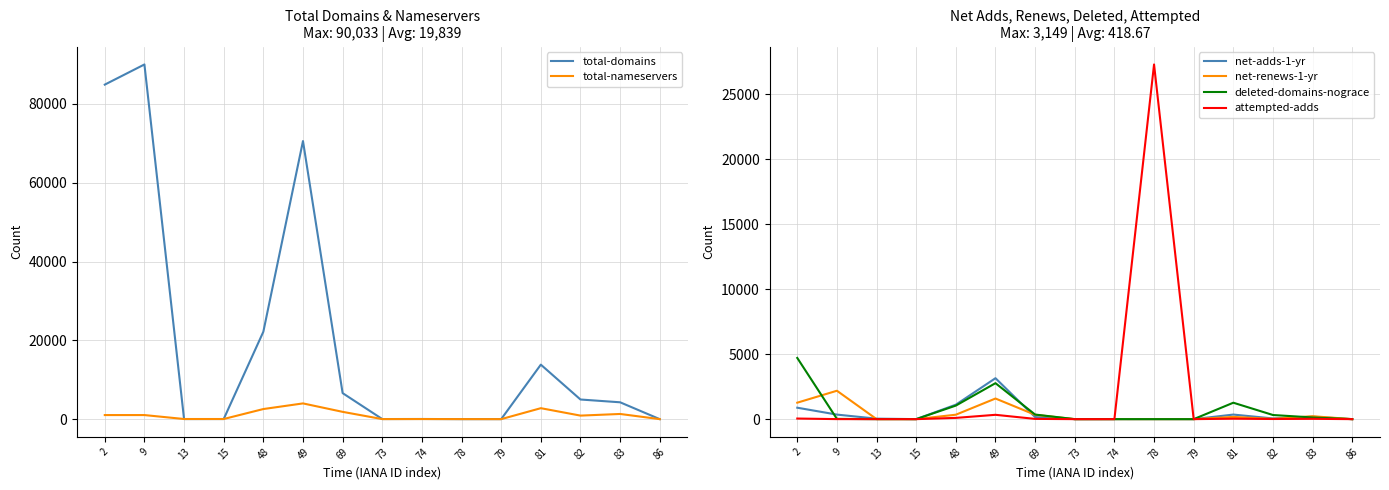

True or false: deleted-domains-nograce and total-domains intersect in this chart.

False